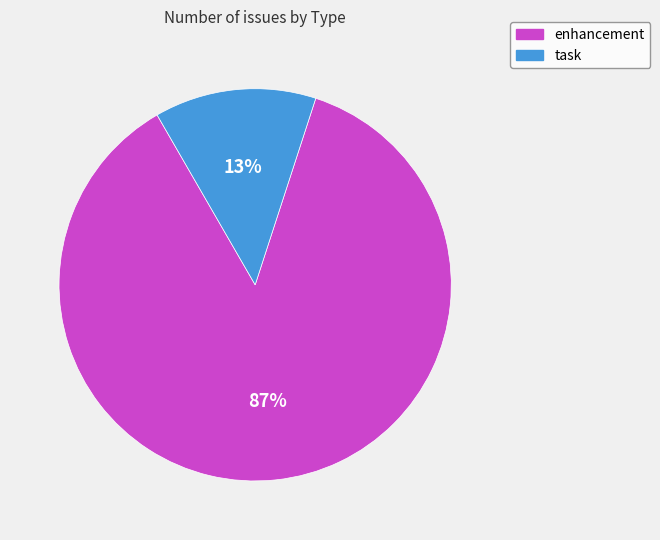

What is the smallest slice in the pie chart?

task